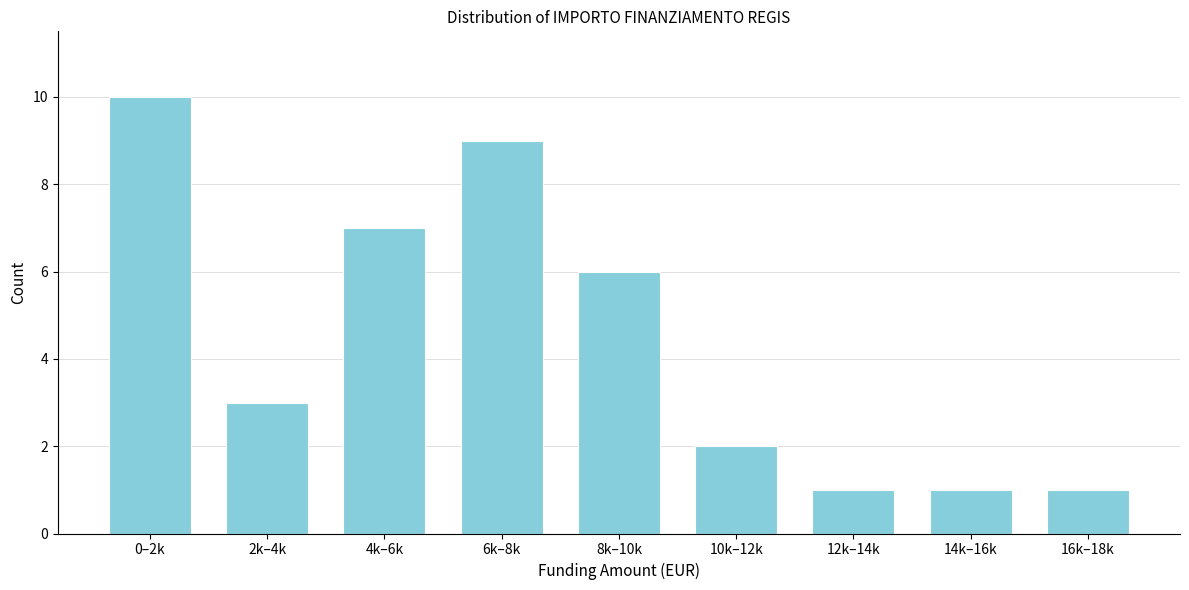

Reading right to left, what are all the values shown in this chart?

16k–18k=1	14k–16k=1	12k–14k=1	10k–12k=2	8k–10k=6	6k–8k=9	4k–6k=7	2k–4k=3	0–2k=10